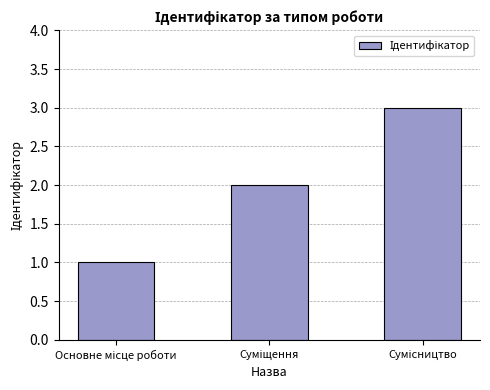

Reading right to left, list all the values displayed in this chart.

3	2	1